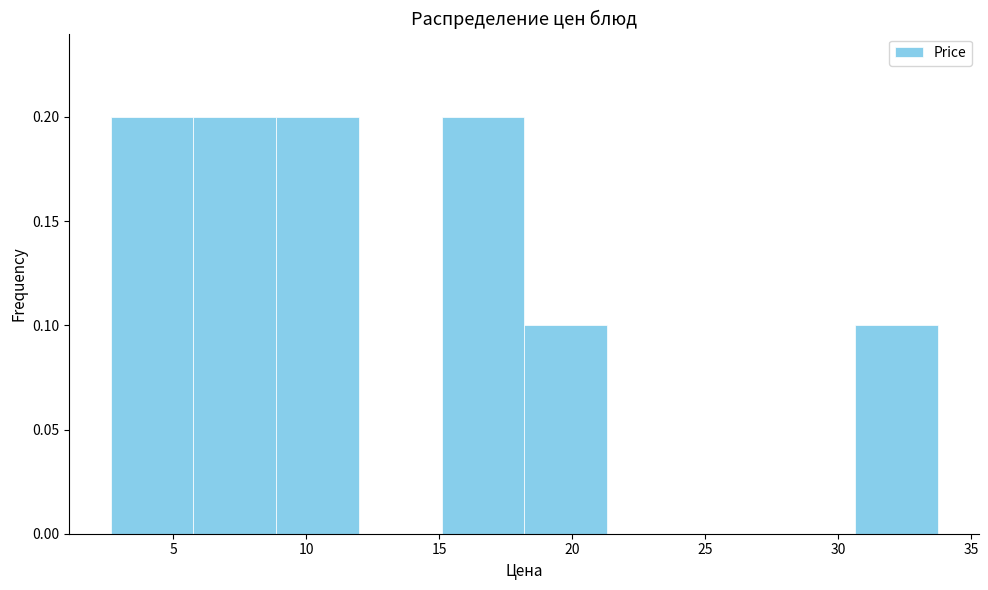

Reading left to right, list every bar in this chart as the range it spans on the x-axis followed by its height. Neither the bar edges nor the heights are printed on the chart, so give them approximately, as read against the axes.

2.5 to 6.0: 0.2
6.0 to 9.0: 0.2
9.0 to 12.0: 0.2
12.0 to 15.0: 0
15.0 to 18.0: 0.2
18.0 to 21.5: 0.1
21.5 to 24.5: 0
24.5 to 27.5: 0
27.5 to 30.5: 0
30.5 to 33.5: 0.1